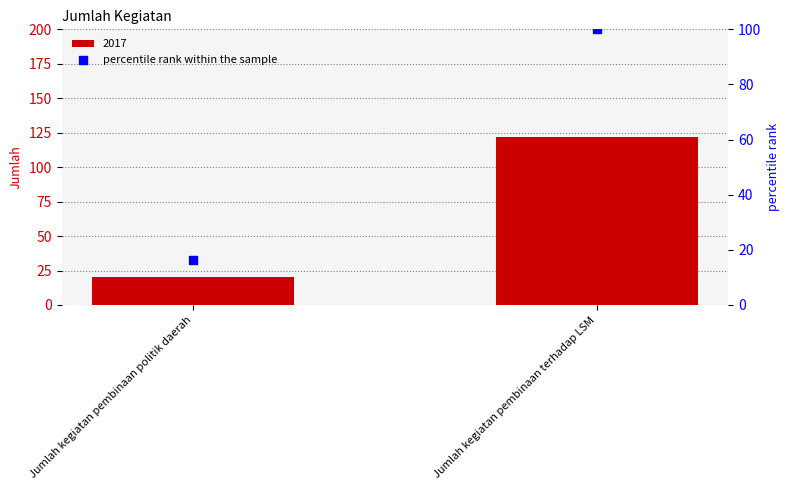

Which has a higher value, Jumlah kegiatan pembinaan politik daerah or Jumlah kegiatan pembinaan terhadap LSM?

Jumlah kegiatan pembinaan terhadap LSM